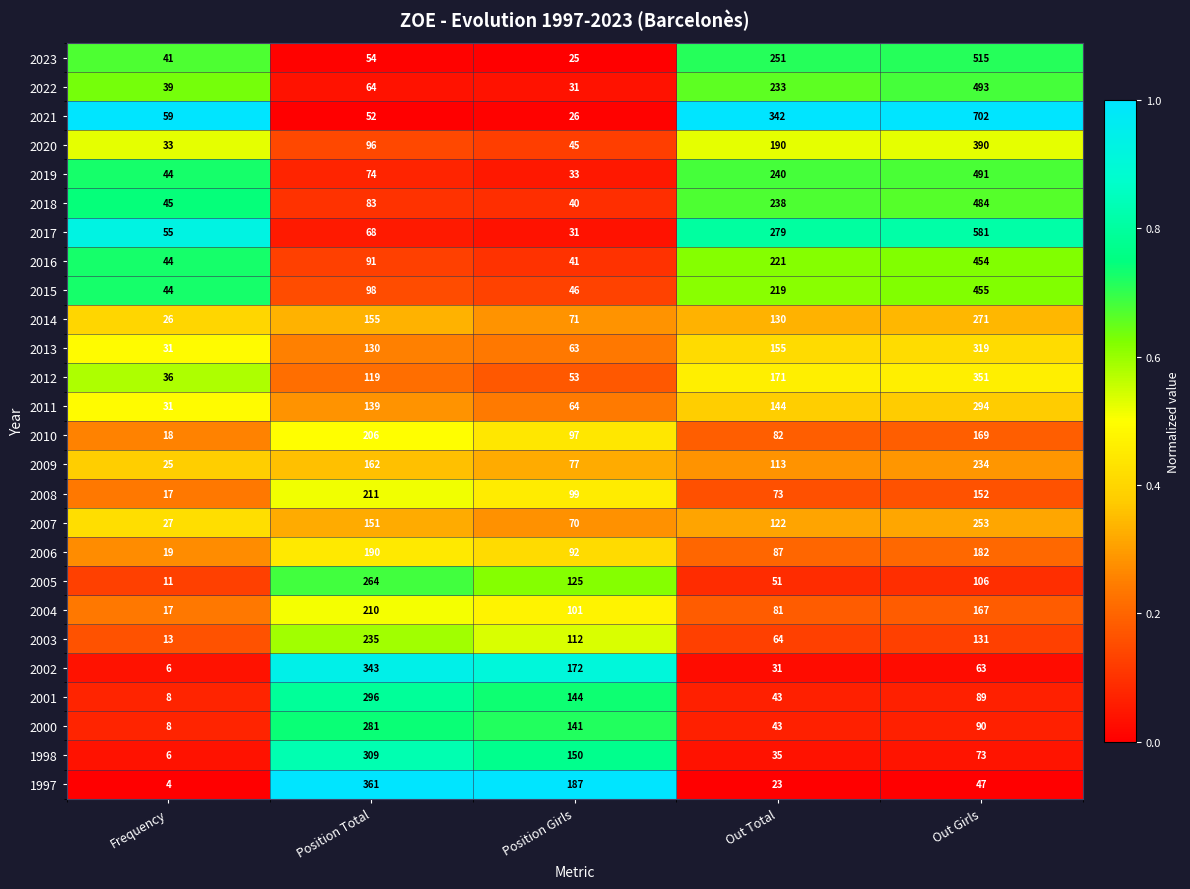

True or false: 2007 has a value of 70 at Position Total.

False